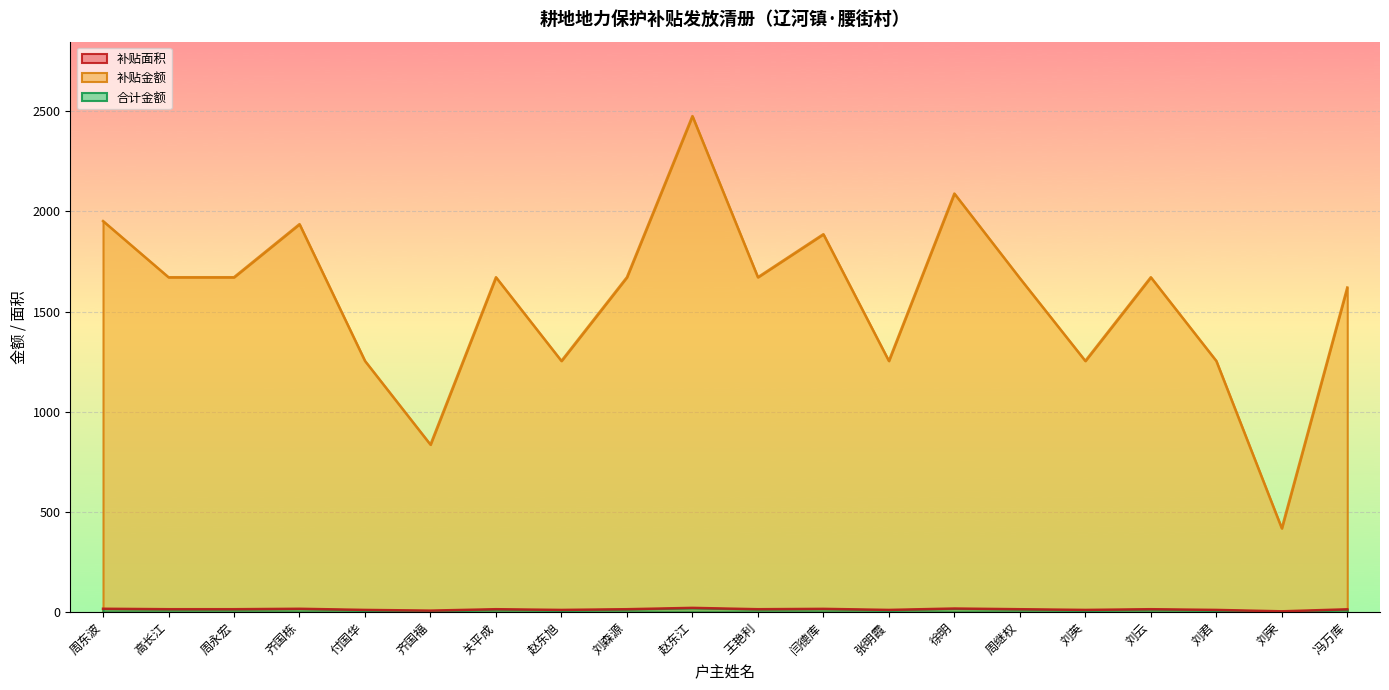

True or false: 补贴面积 and 补贴金额 intersect in this chart.

False